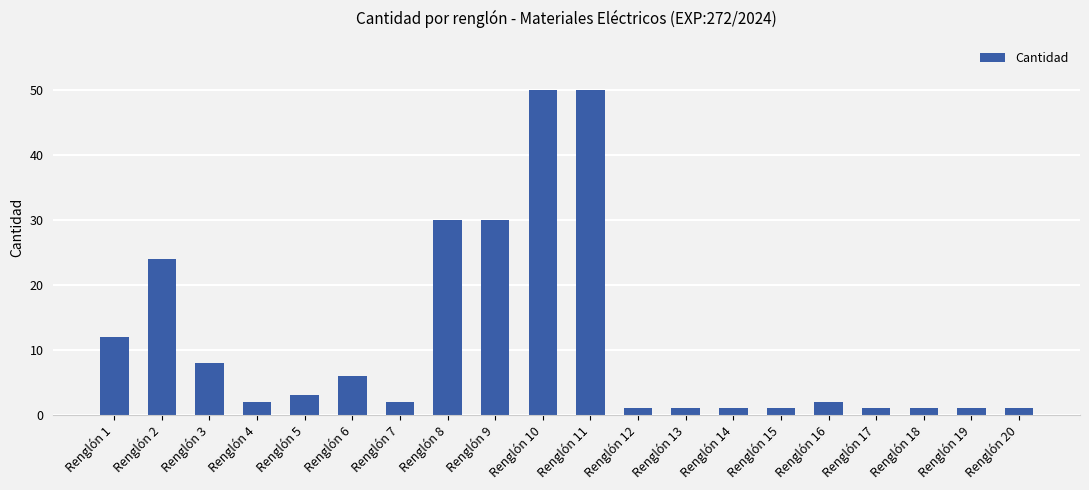

What is the average value?

11